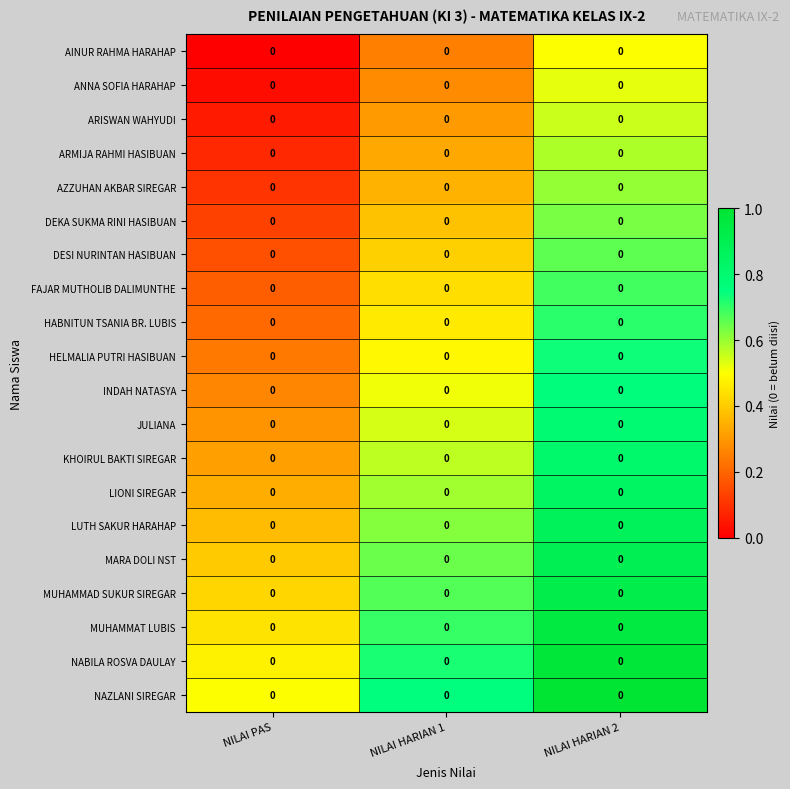

At which category is the sum across all series the highest?

NILAI HARIAN 2